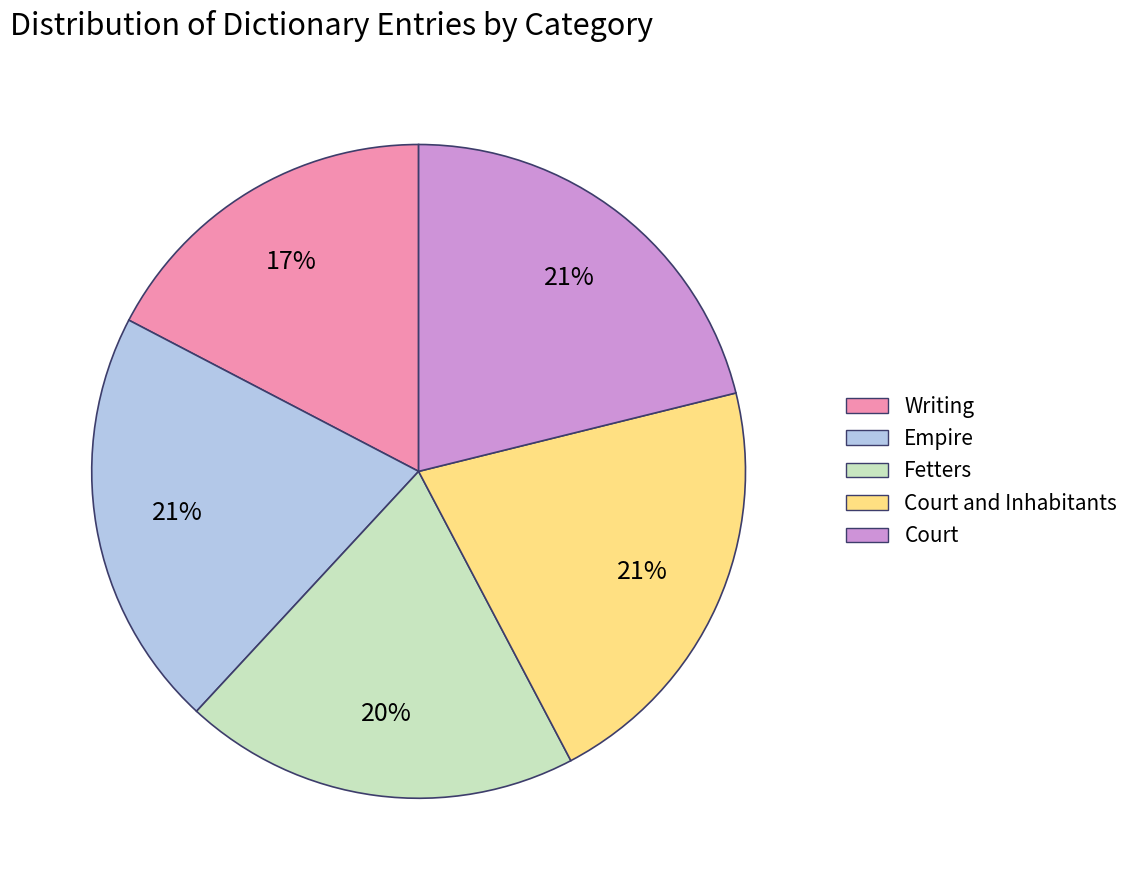

To the nearest percent, what is the difference between the largest and smallest slice percentages?

4%